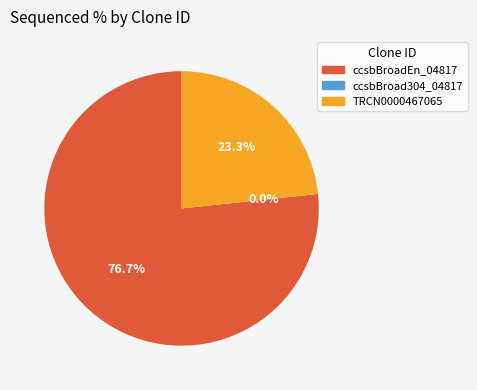

Is there any slice that represents more than half of the pie?

Yes